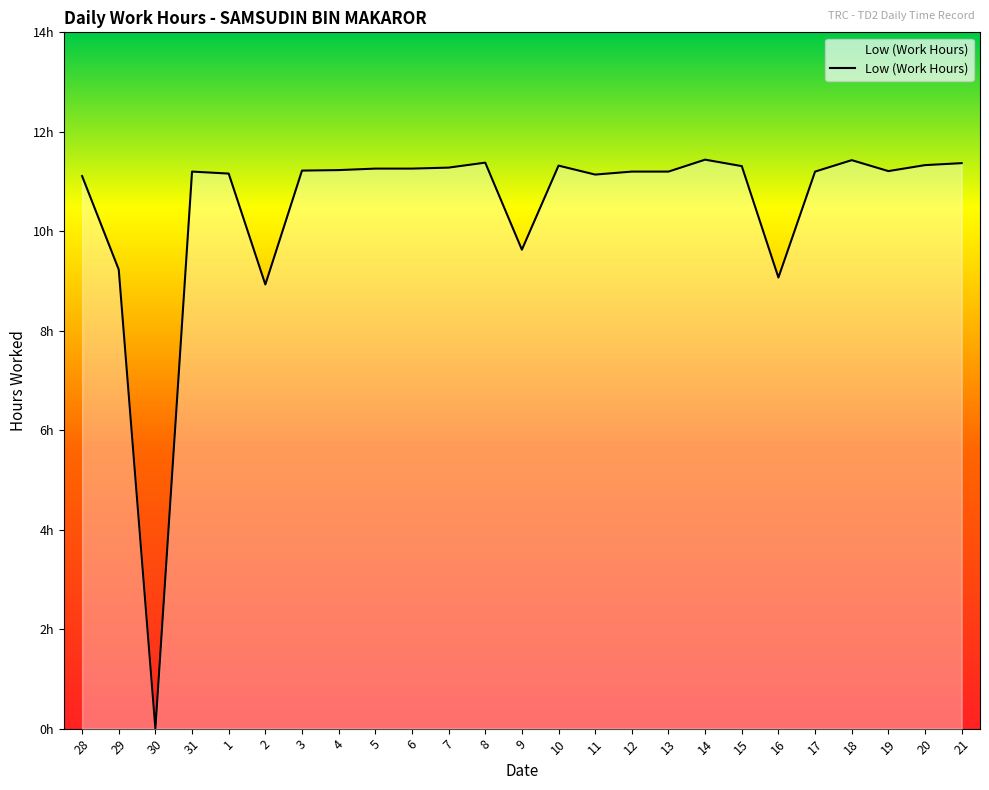

What is the label of the 1st point from the right?

21